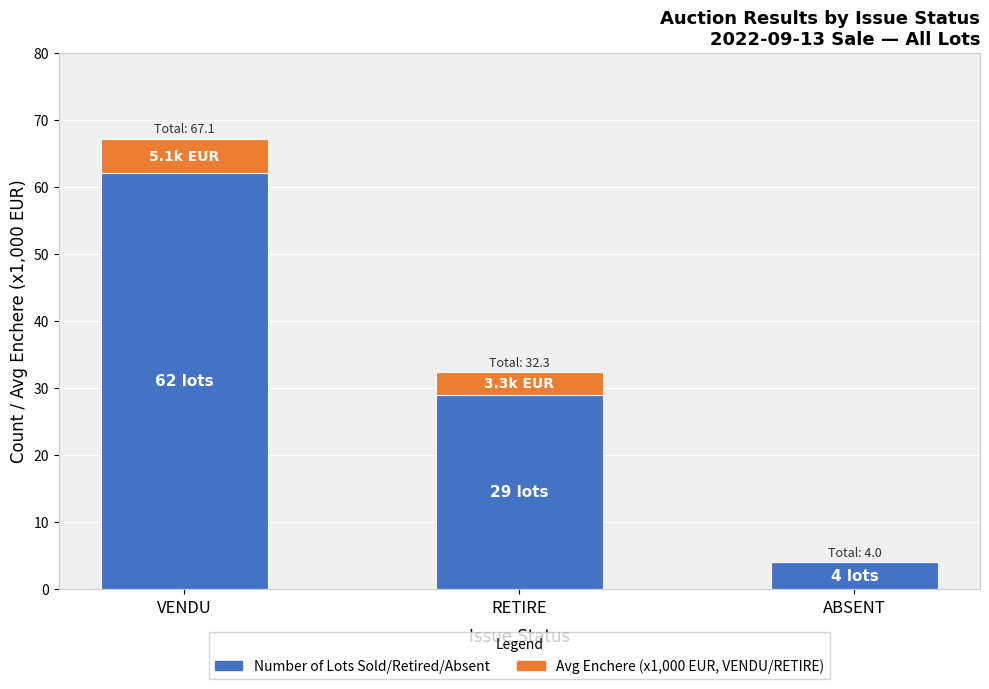

What is the total value across all series at VENDU?

67.1